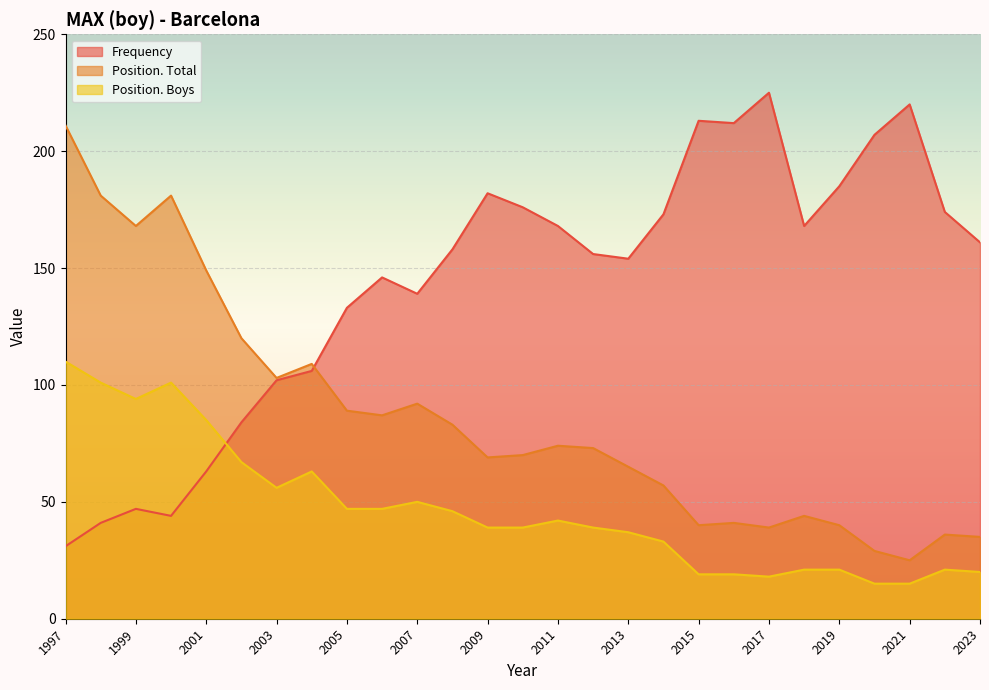

Which has a higher value, 1999 or 2006?

2006